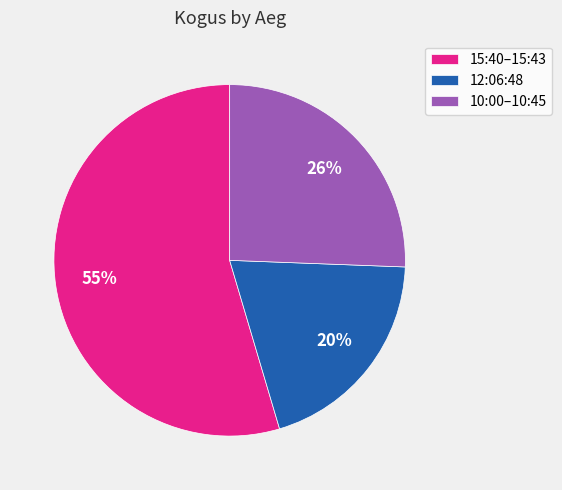

Which has a higher value, 15:40–15:43 or 10:00–10:45?

15:40–15:43